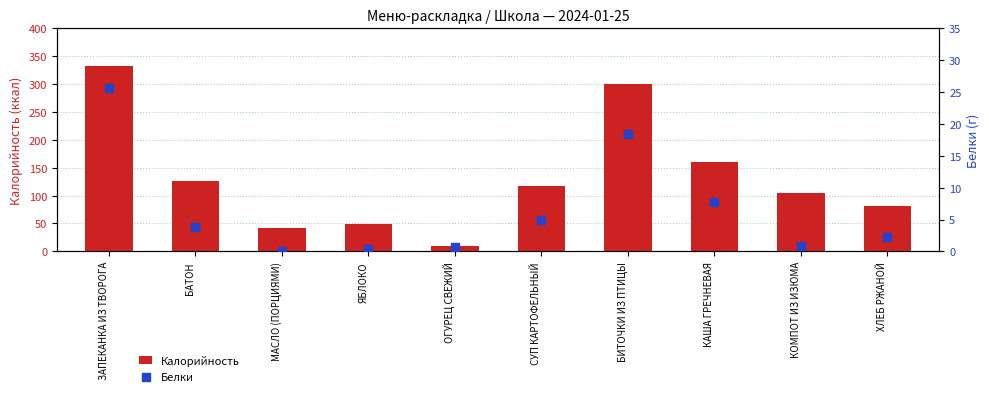

Which series contains the lowest Y value?

Белки